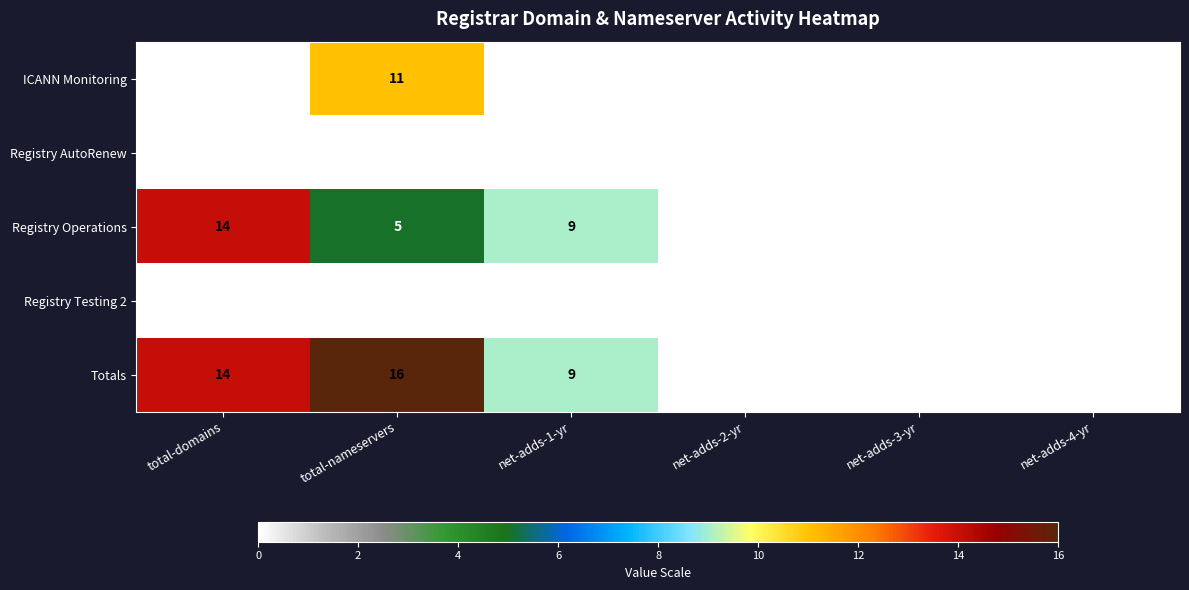

Is it true that Registry Operations equals 14 at total-domains?

True